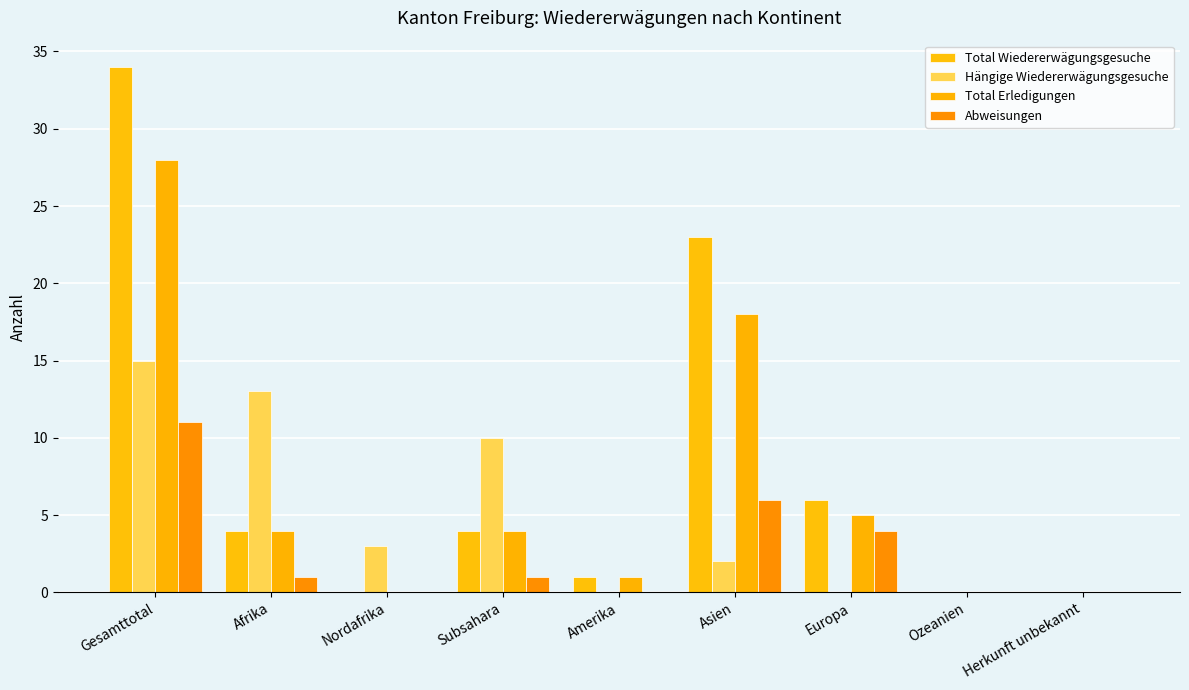

How many groups of bars are there?

9